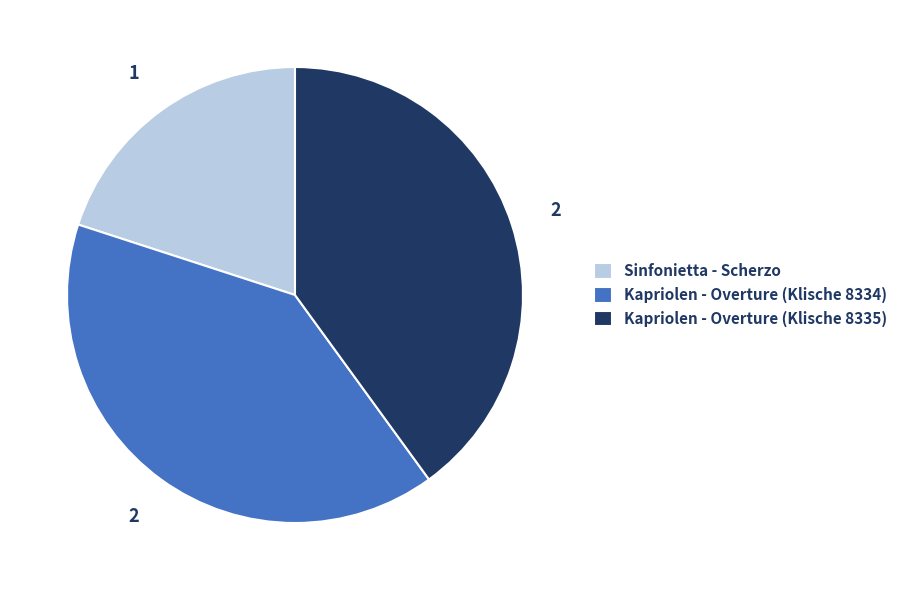

Combined, do Kapriolen - Overture (Klische 8335) and Kapriolen - Overture (Klische 8334) account for over 50%?

Yes